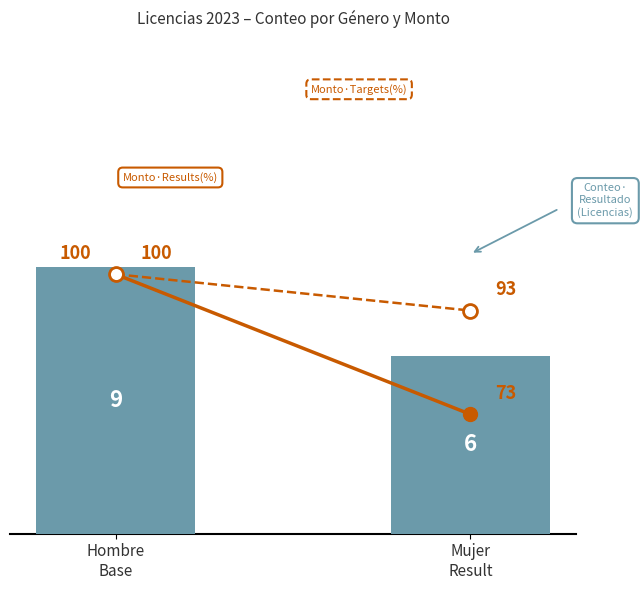

What is the value of the Monto·Results(%) bar at the 1st from the left?

100